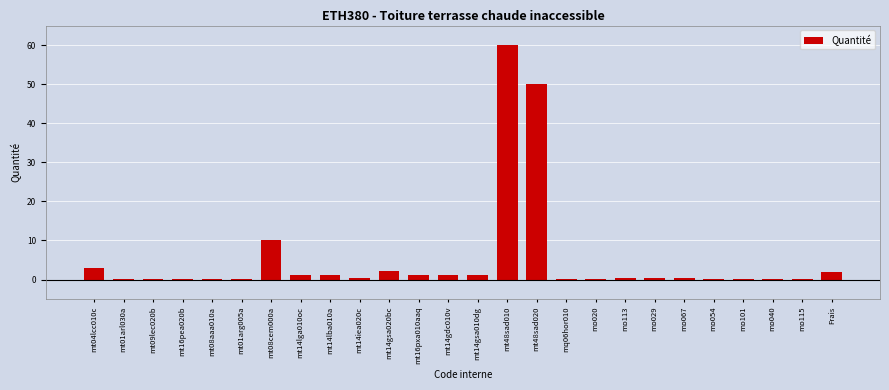

The chart shows a value of 1.1 at mt14lga010oc. True or false?

True